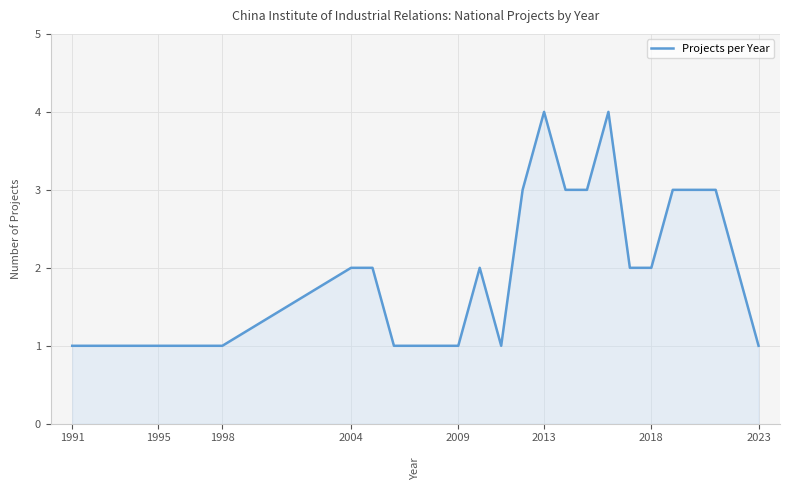

What is the maximum value shown in the chart?

4